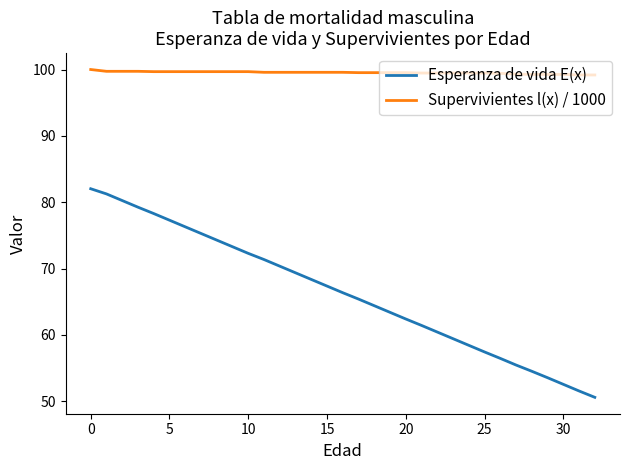

List the series in order of their peak value, highest first.

Supervivientes l(x) / 1000, Esperanza de vida E(x)